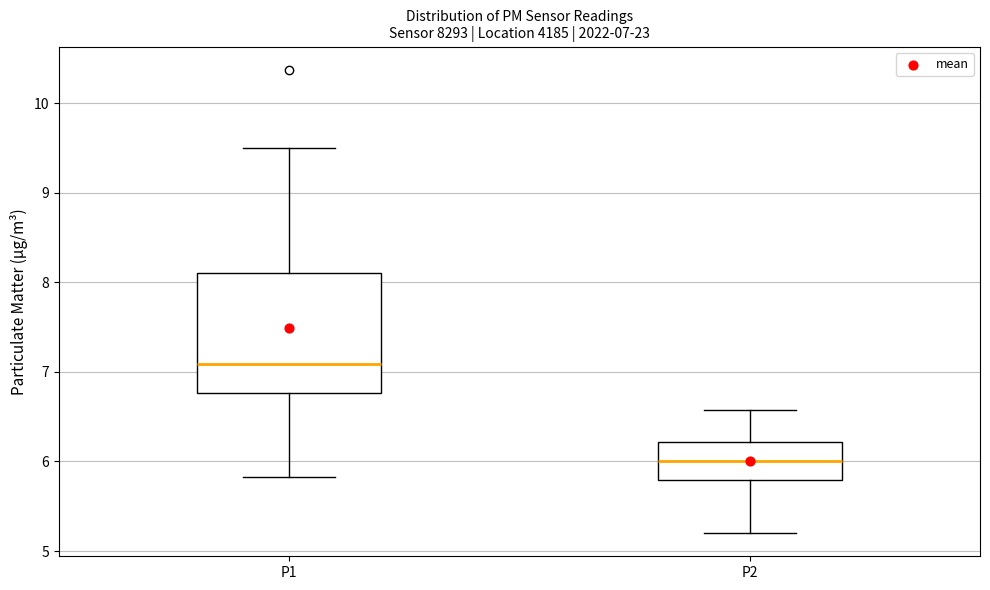

Which box has the highest median line?

P1